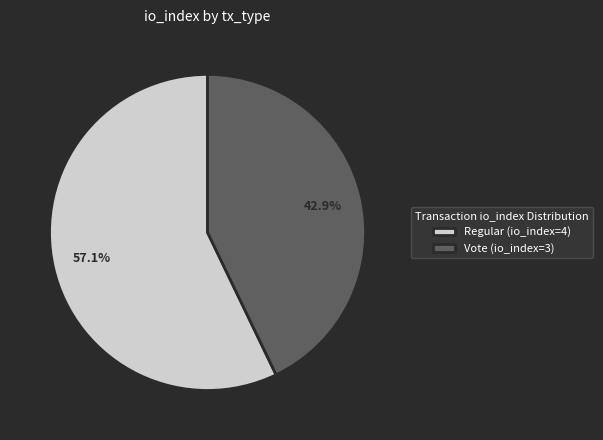

Does Regular (io_index=4) account for over 50% of the chart?

Yes